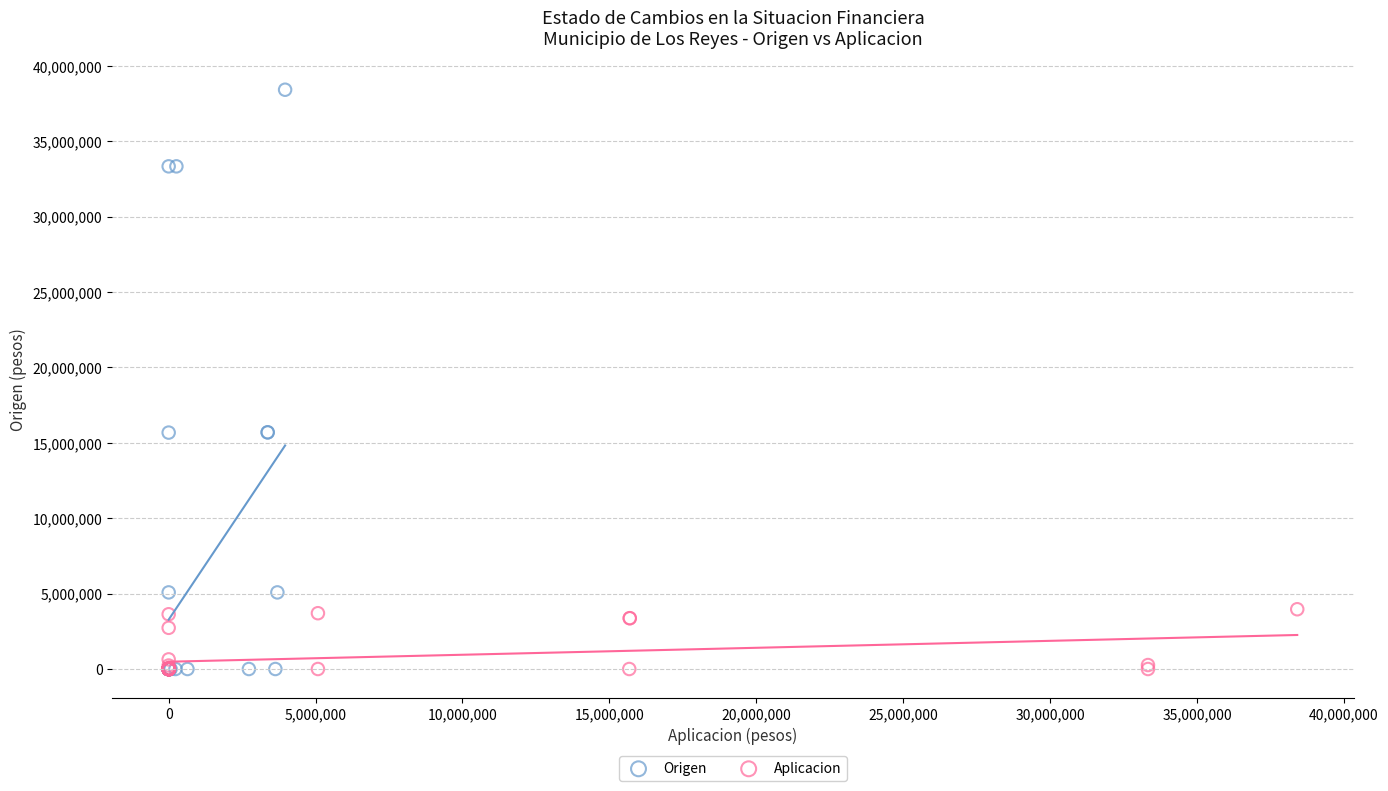

Which series has the widest spread of Y values?

Origen